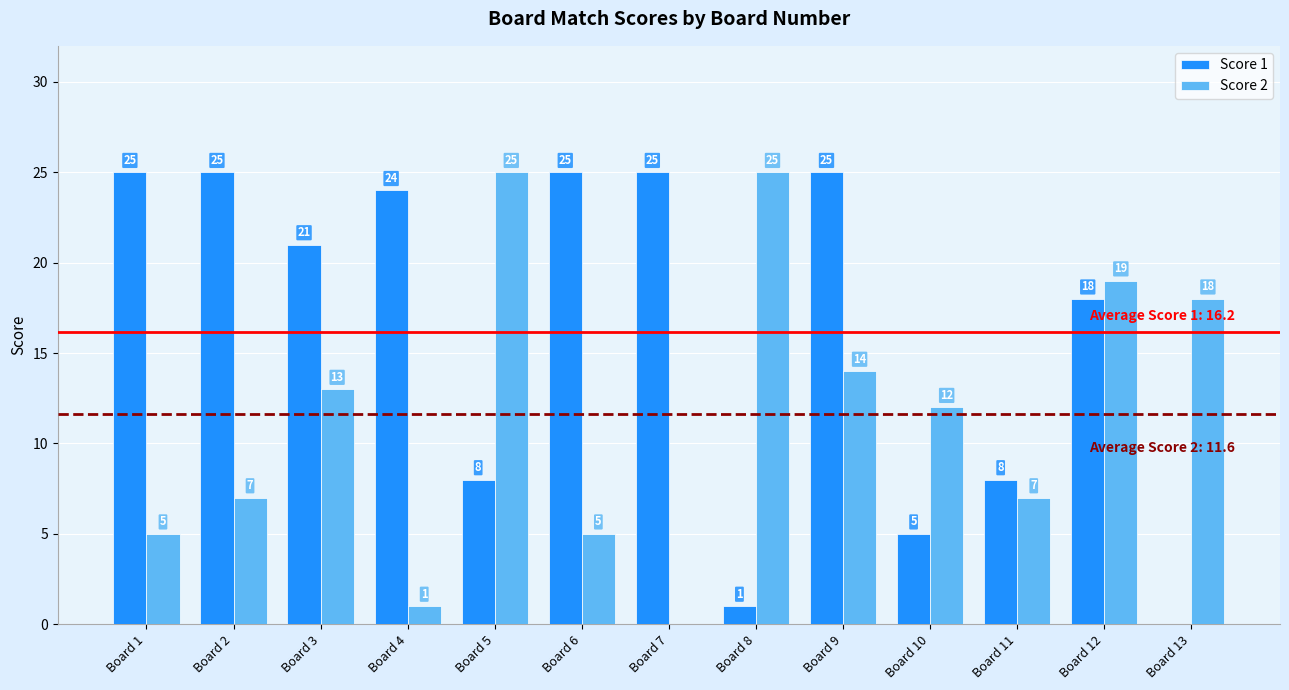

What are all the series names shown in the legend?

Score 1, Score 2